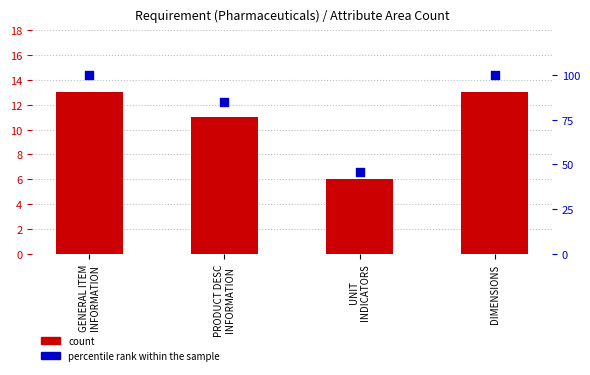

What is the total value across all series at PRODUCT DESC
INFORMATION?

96